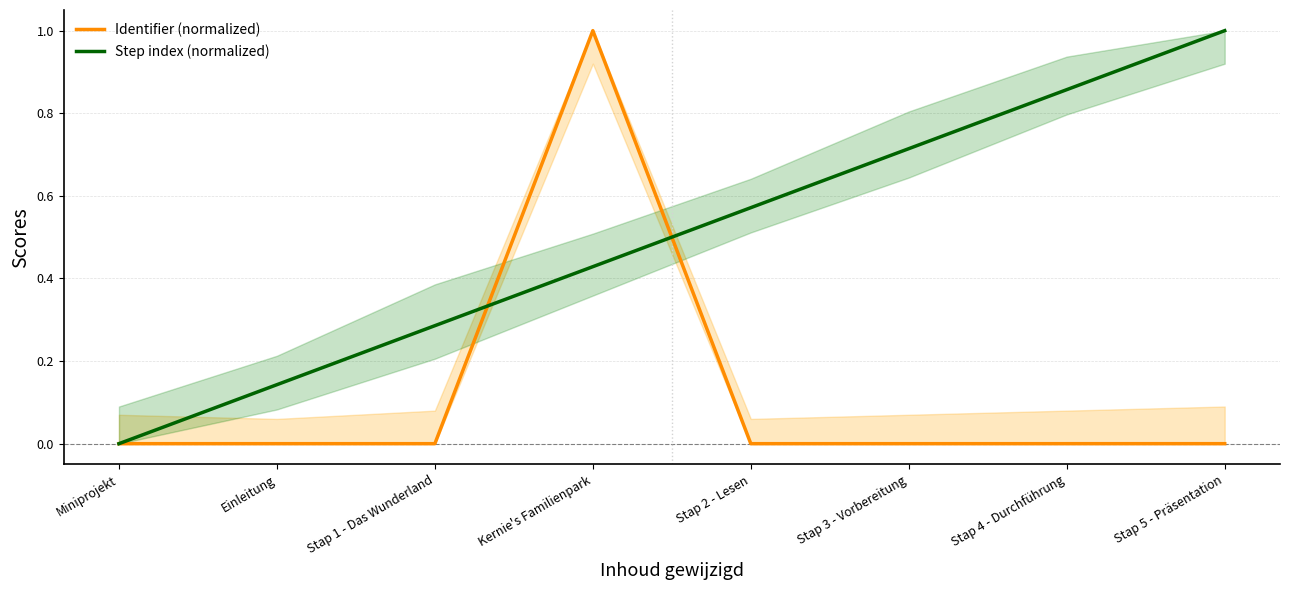

Where is the first local maximum for Identifier (normalized)?

Kernie's Familienpark